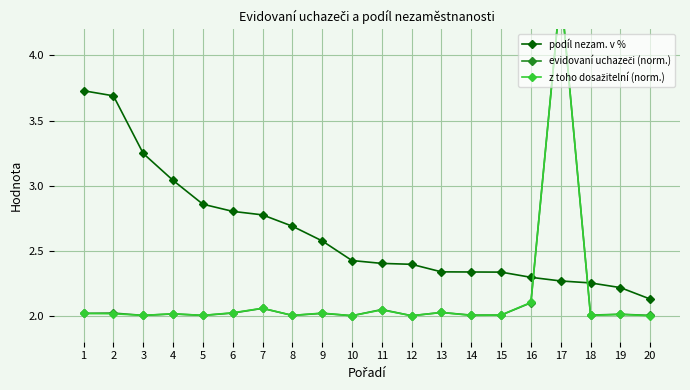

What is the value of the podíl nezam. v % point at the 13th from the left?

2.3